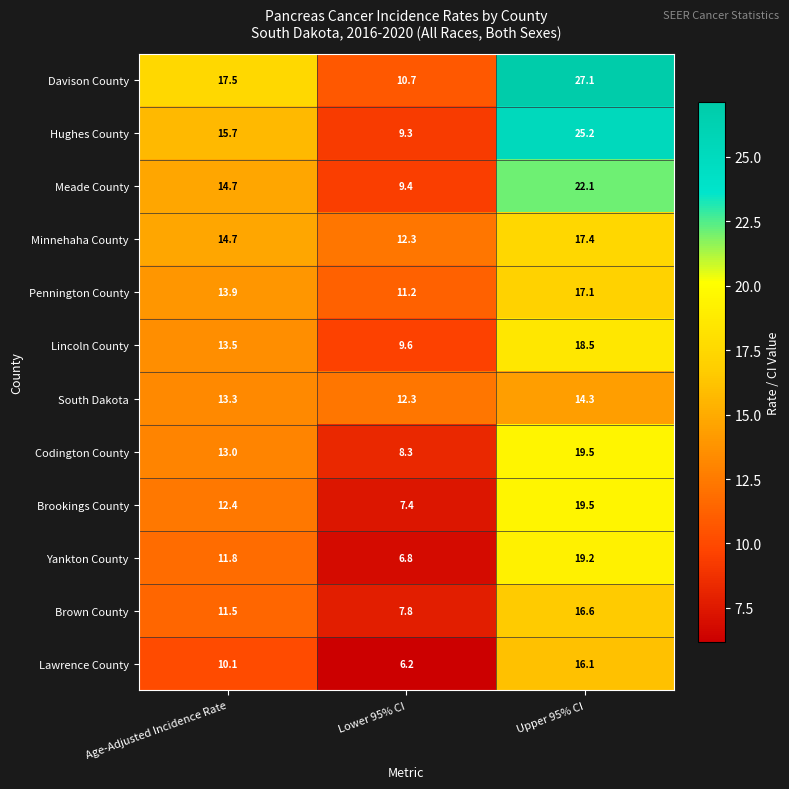

What value does the Yankton County series have at Age-Adjusted Incidence Rate?

11.8